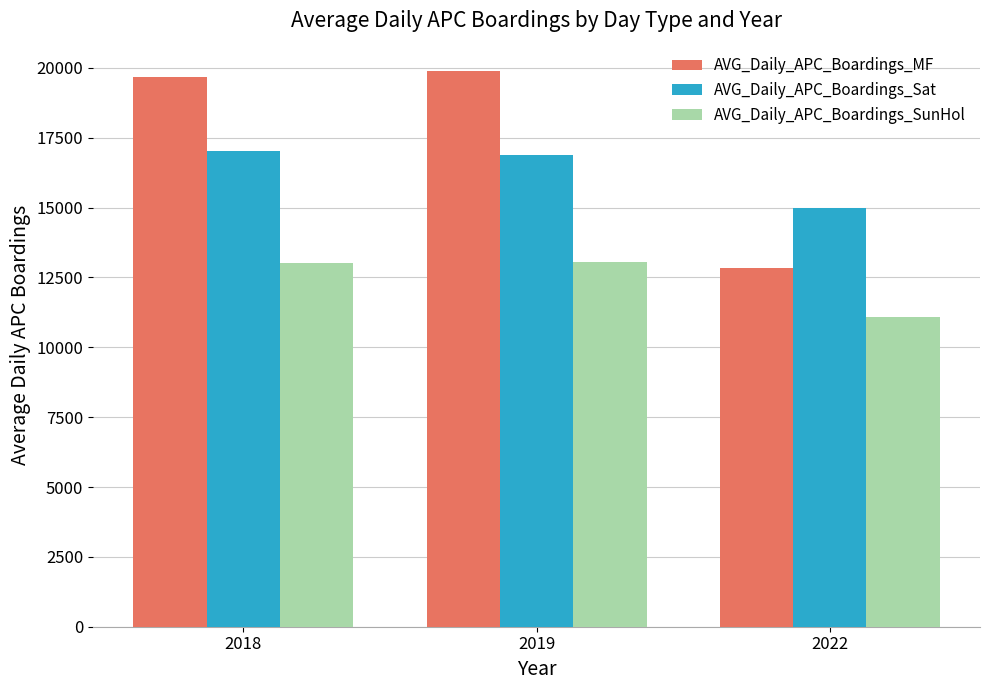

True or false: AVG_Daily_APC_Boardings_SunHol has a value of 11085.6 at 2022.

True